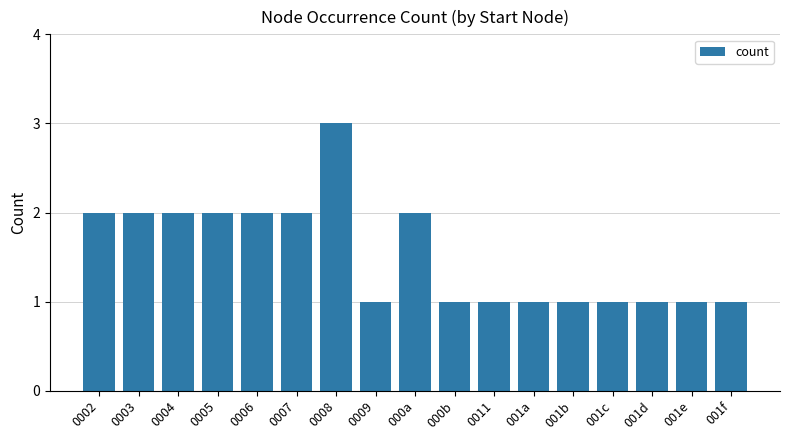

The value at 0008 is 3. True or false?

True